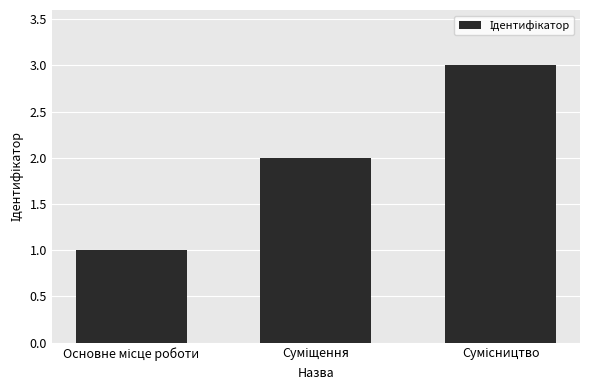

What is the greatest value displayed?

3